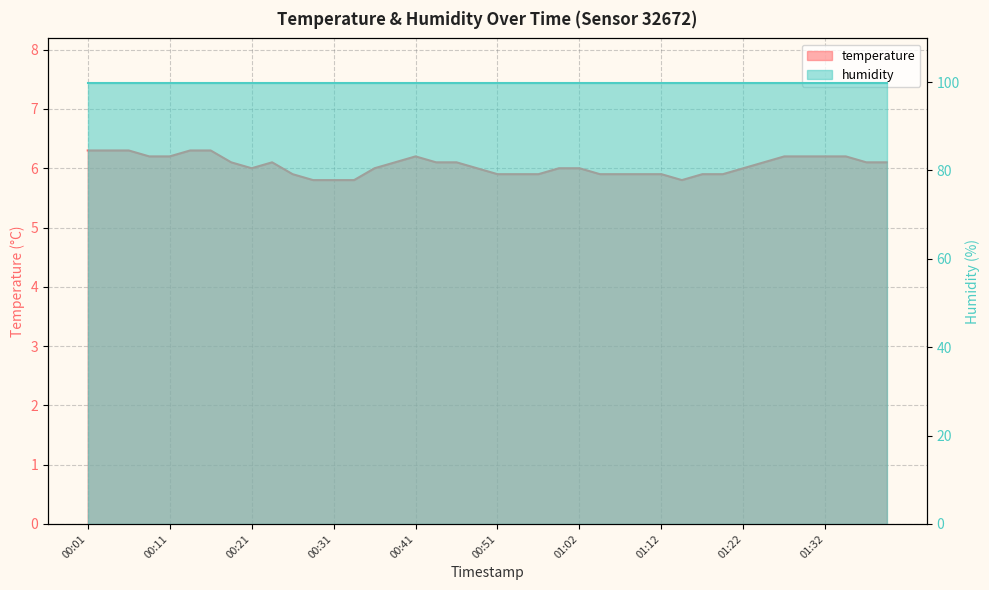

Reading left to right, extract all data points from this chart.

6.3	6.3	6.3	6.2	6.2	6.3	6.3	6.1	6.0	6.1	5.9	5.8	5.8	5.8	6.0	6.1	6.2	6.1	6.1	6.0	5.9	5.9	5.9	6.0	6.0	5.9	5.9	5.9	5.9	5.8	5.9	5.9	6.0	6.1	6.2	6.2	6.2	6.2	6.1	6.1